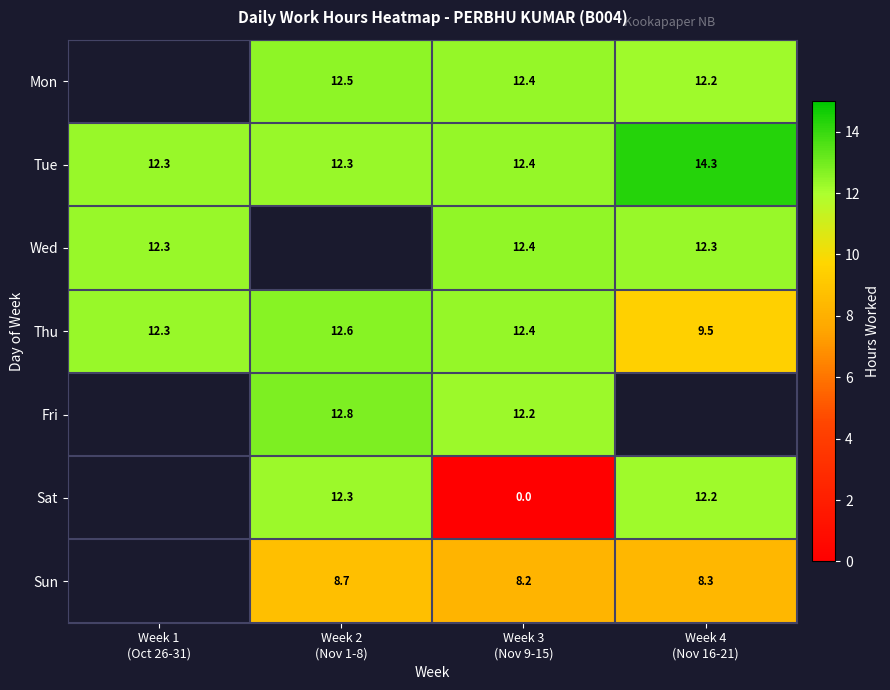

What is the average value of the Thu series?

11.7